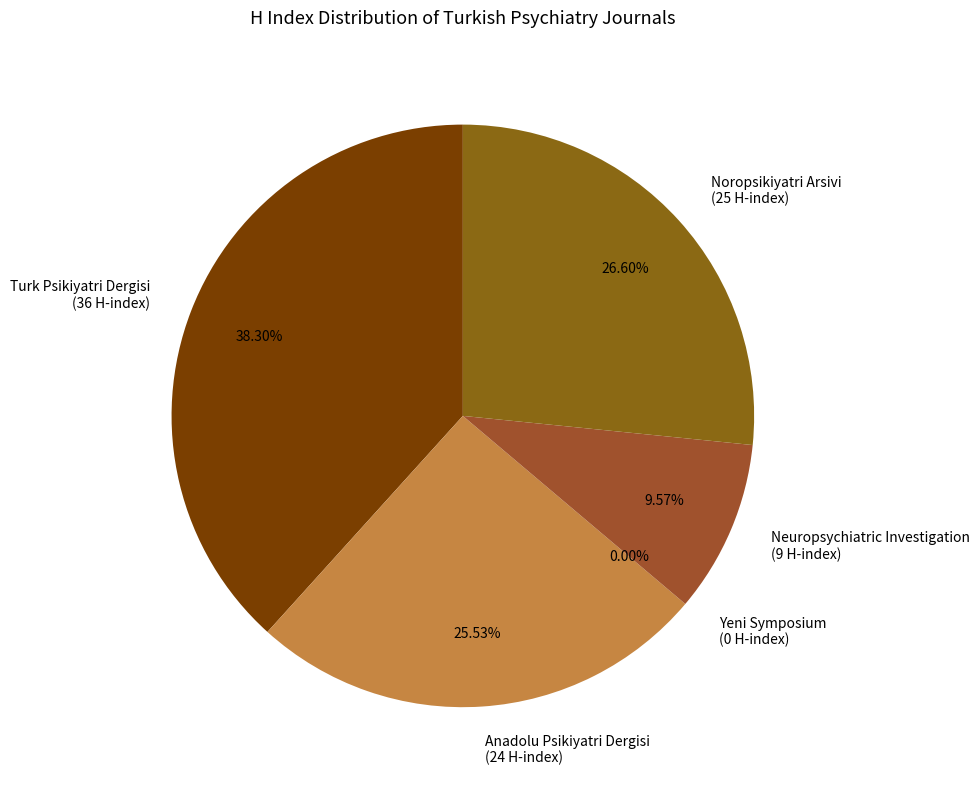

How many slices are in this pie chart?

5